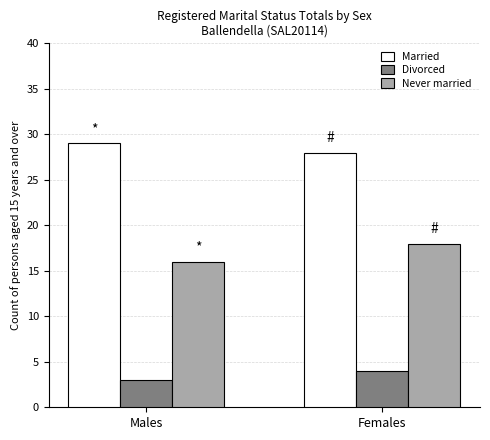

What is the label of the 2nd bar from the left?

Females